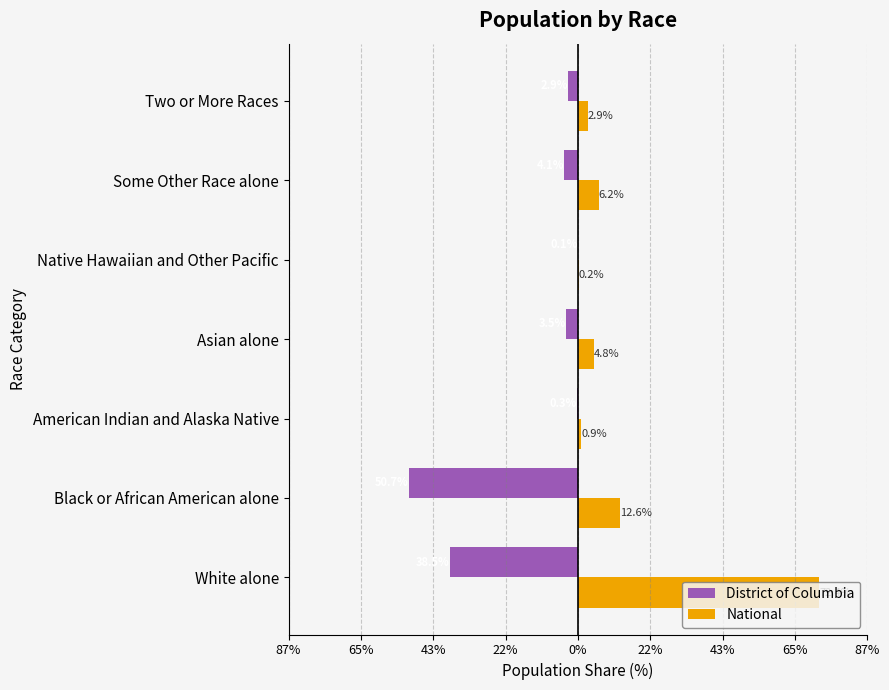

What is the smallest value displayed?

-50.7